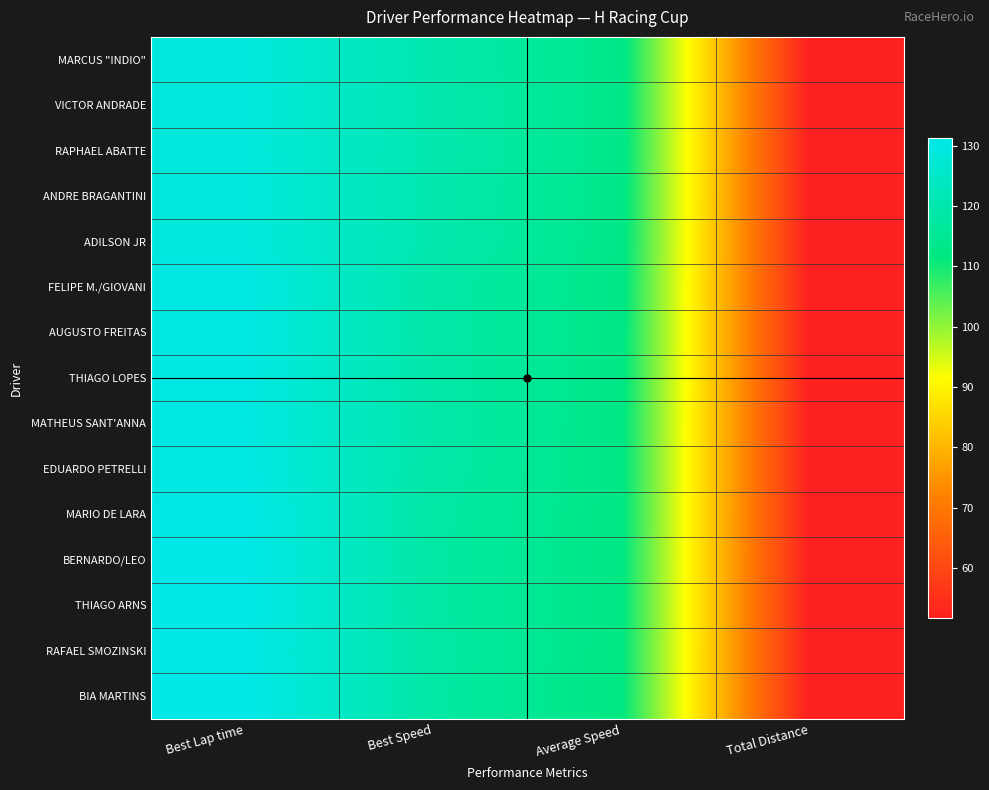

What is the total value across all series at Best Lap time?

1952.8